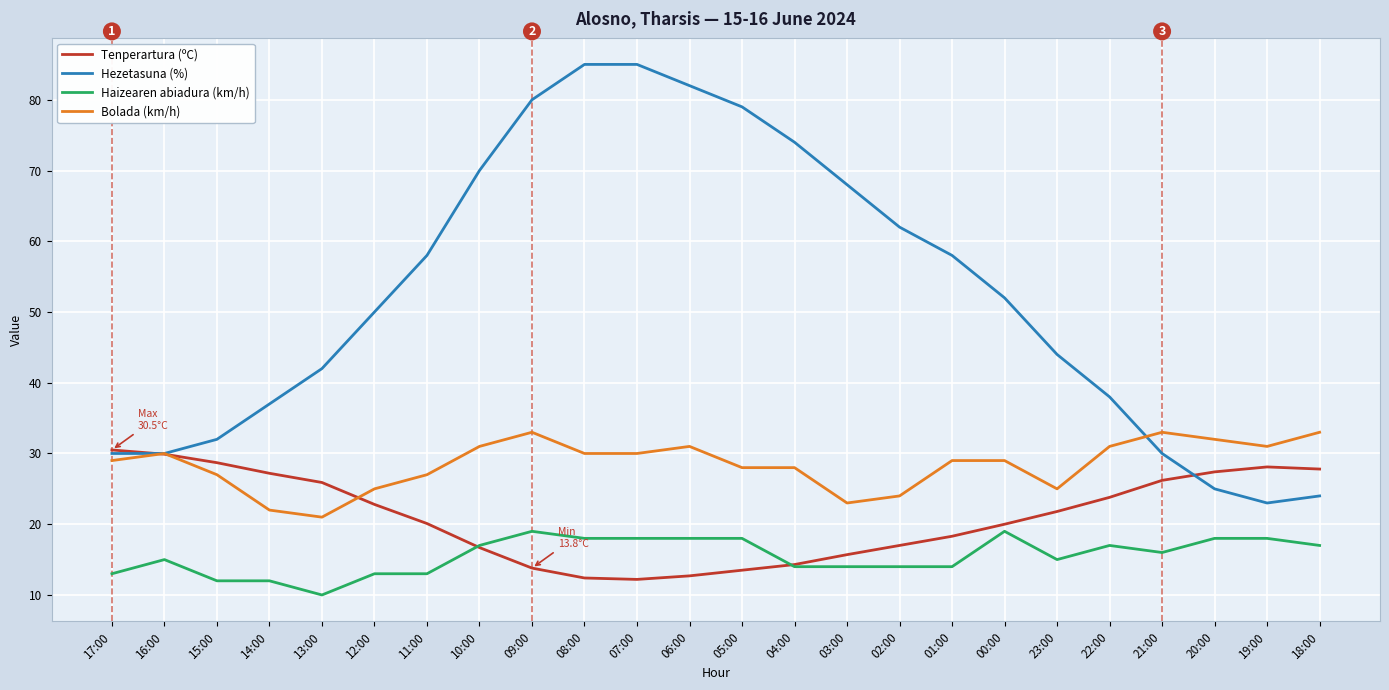

Read the Tenperartura (ºC) value at 00:00.

20.0